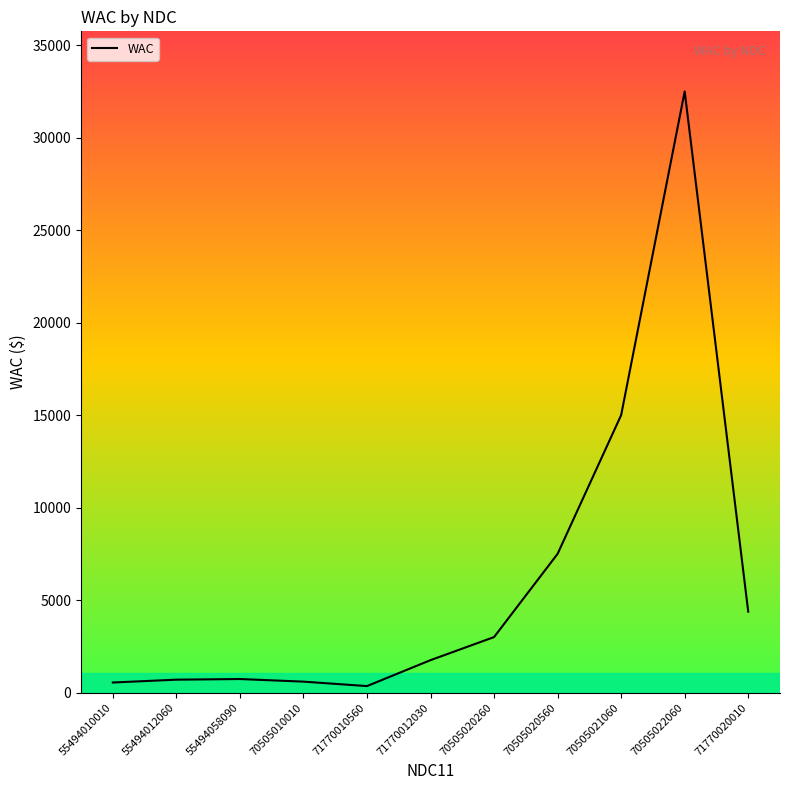

How many lines are shown in the chart?

1